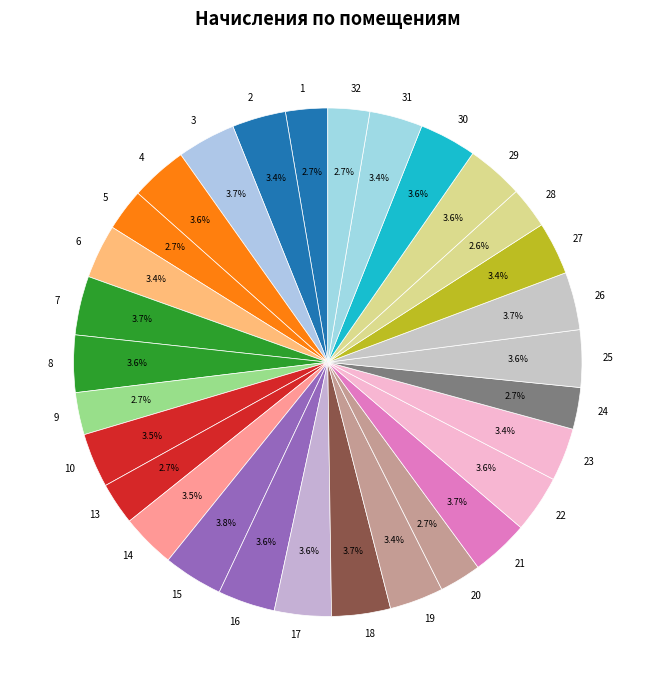

To the nearest percent, what portion does 20 represent?

3%